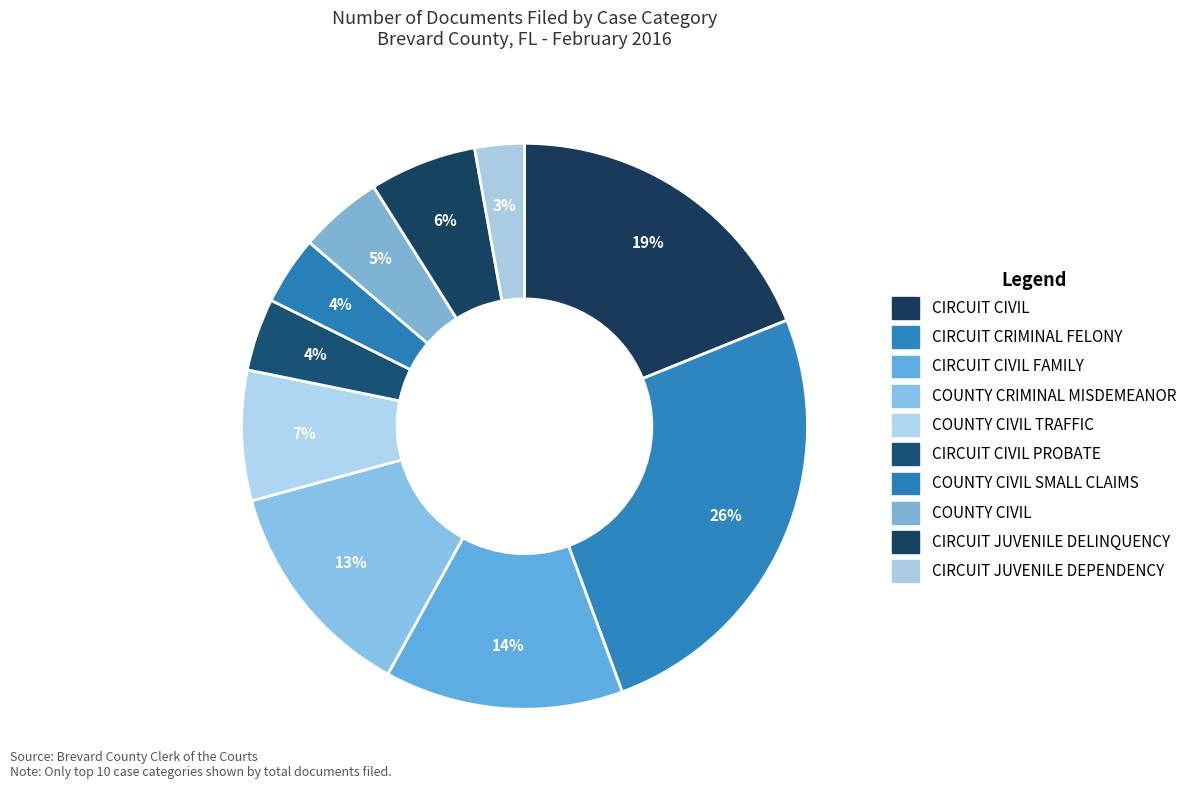

Count the number of slices in the pie.

10